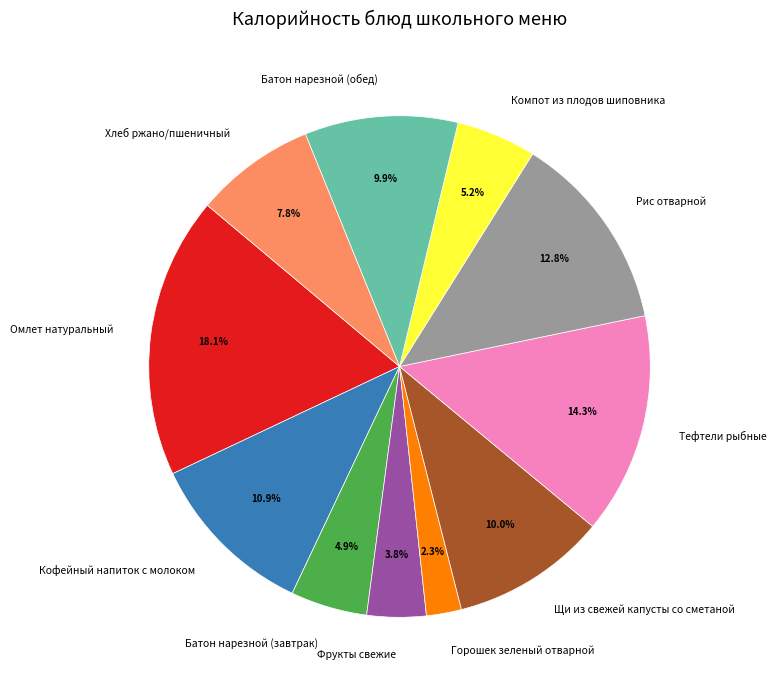

How much of the chart is everything except Батон нарезной (завтрак)?

95.1%